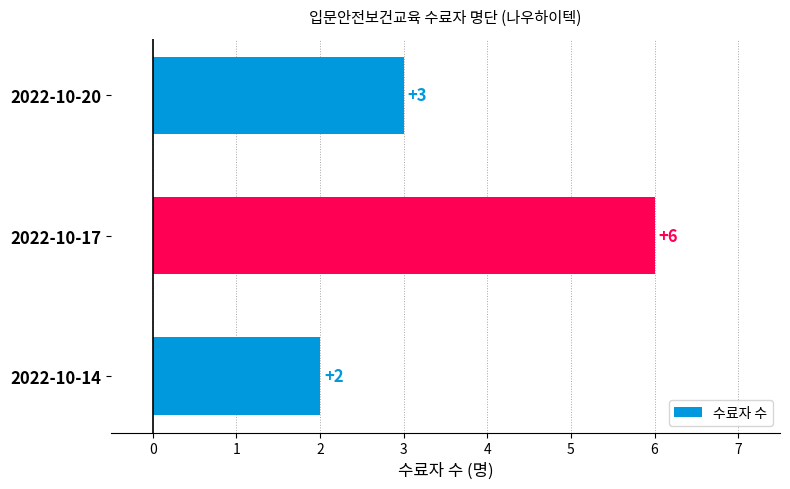

Does the chart contain stacked bars?

No